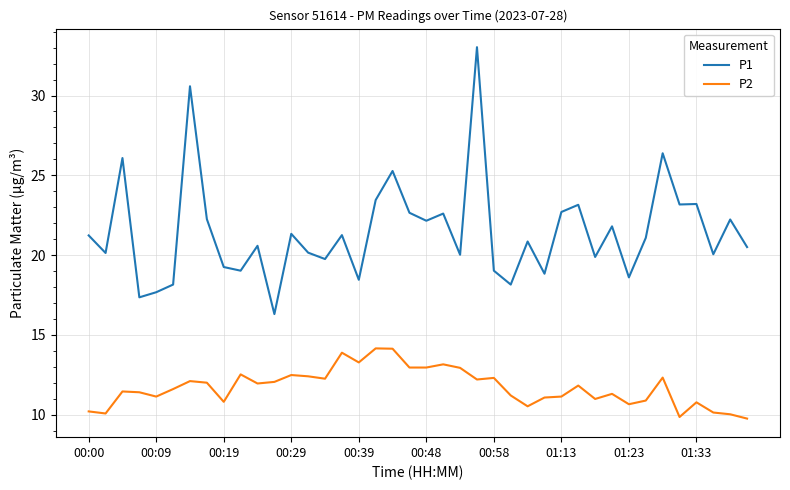

True or false: P2 and P1 cross at least once.

False